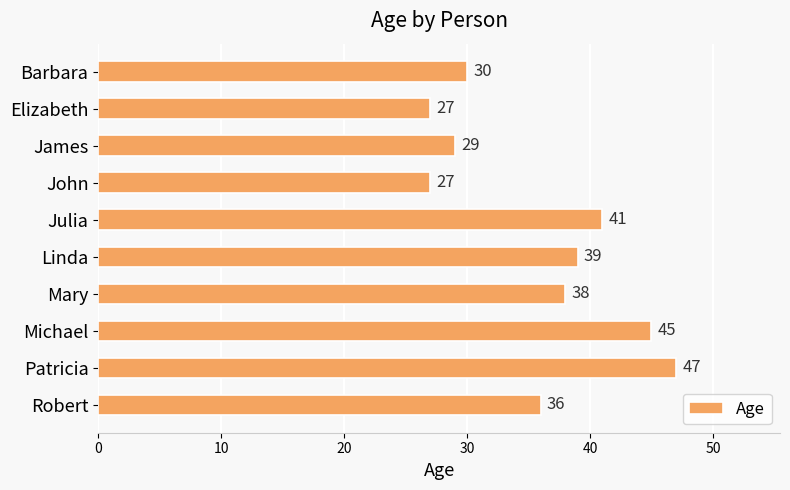

What value does the data have at Michael?

45